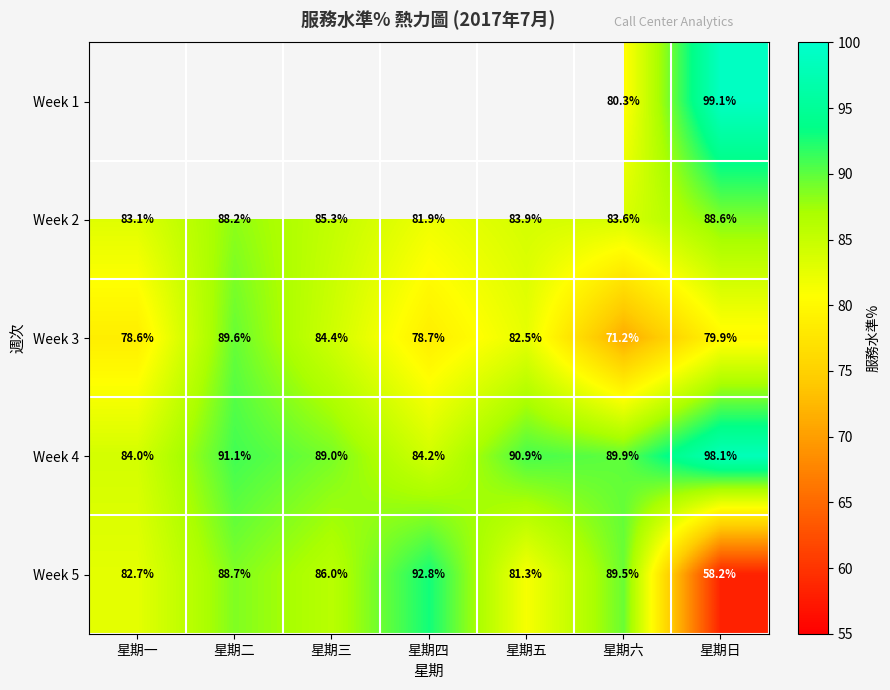

List the labels in order of Week 4 value, largest first.

星期日, 星期二, 星期五, 星期六, 星期三, 星期四, 星期一